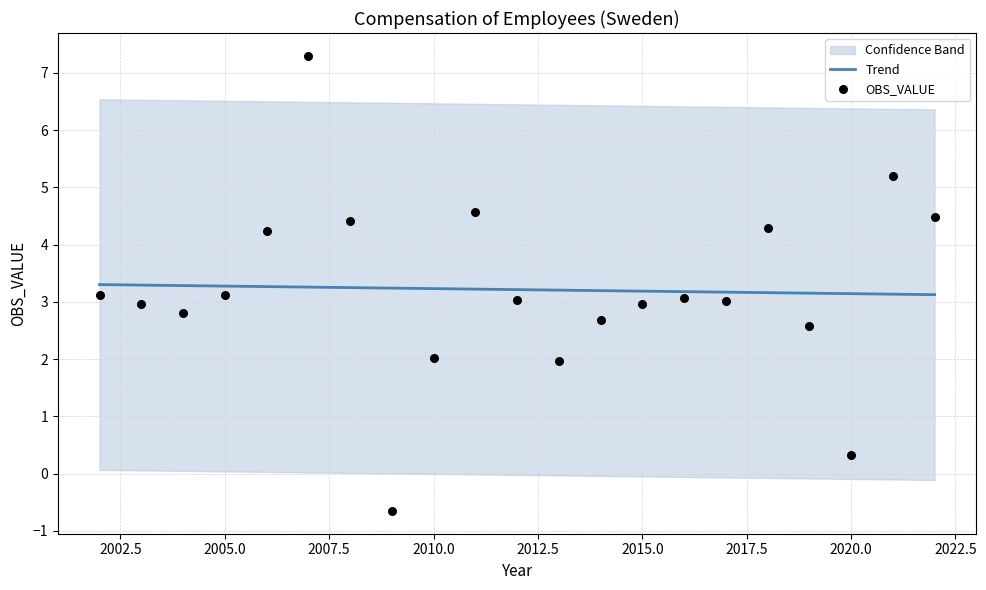

Which series has the largest total across all categories?

Trend